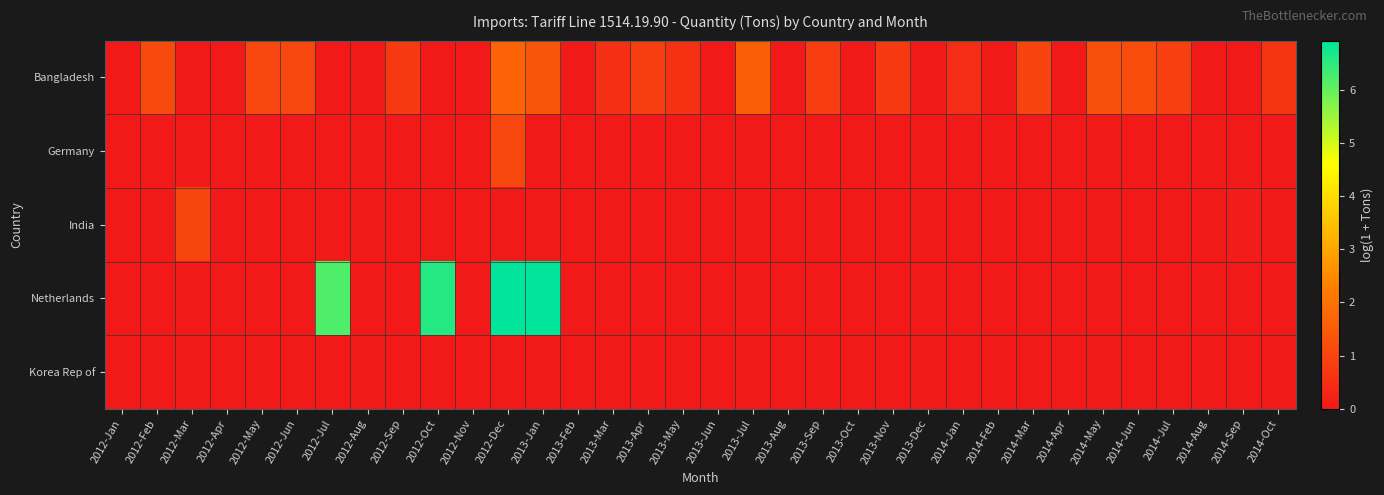

Reading left to right, what are all the values shown in this chart?

Bangladesh: 2012-Jan=0.0	2012-Feb=1.1	2012-Mar=0.0	2012-Apr=0.0	2012-May=1.0	2012-Jun=1.0	2012-Jul=0.0	2012-Aug=0.0	2012-Sep=0.7	2012-Oct=0.0	2012-Nov=0.0	2012-Dec=1.7	2013-Jan=1.4	2013-Feb=0.0	2013-Mar=0.5	2013-Apr=0.9	2013-May=0.5	2013-Jun=0.0	2013-Jul=1.6	2013-Aug=0.0	2013-Sep=0.8	2013-Oct=0.0	2013-Nov=0.7	2013-Dec=0.0	2014-Jan=0.5	2014-Feb=0.0	2014-Mar=1.0	2014-Apr=0.0	2014-May=1.2	2014-Jun=1.2	2014-Jul=0.9	2014-Aug=0.0	2014-Sep=0.0	2014-Oct=0.6
Germany: 2012-Jan=0.0	2012-Feb=0.0	2012-Mar=0.0	2012-Apr=0.0	2012-May=0.0	2012-Jun=0.0	2012-Jul=0.0	2012-Aug=0.0	2012-Sep=0.0	2012-Oct=0.0	2012-Nov=0.0	2012-Dec=1.0	2013-Jan=0.0	2013-Feb=0.0	2013-Mar=0.0	2013-Apr=0.0	2013-May=0.0	2013-Jun=0.0	2013-Jul=0.0	2013-Aug=0.0	2013-Sep=0.0	2013-Oct=0.0	2013-Nov=0.0	2013-Dec=0.0	2014-Jan=0.0	2014-Feb=0.0	2014-Mar=0.0	2014-Apr=0.0	2014-May=0.0	2014-Jun=0.0	2014-Jul=0.0	2014-Aug=0.0	2014-Sep=0.0	2014-Oct=0.0
India: 2012-Jan=0.0	2012-Feb=0.0	2012-Mar=1.0	2012-Apr=0.0	2012-May=0.0	2012-Jun=0.0	2012-Jul=0.0	2012-Aug=0.0	2012-Sep=0.0	2012-Oct=0.0	2012-Nov=0.0	2012-Dec=0.0	2013-Jan=0.0	2013-Feb=0.0	2013-Mar=0.0	2013-Apr=0.0	2013-May=0.0	2013-Jun=0.0	2013-Jul=0.0	2013-Aug=0.0	2013-Sep=0.0	2013-Oct=0.0	2013-Nov=0.0	2013-Dec=0.0	2014-Jan=0.0	2014-Feb=0.0	2014-Mar=0.0	2014-Apr=0.0	2014-May=0.0	2014-Jun=0.0	2014-Jul=0.0	2014-Aug=0.0	2014-Sep=0.1	2014-Oct=0.0
Netherlands: 2012-Jan=0.0	2012-Feb=0.0	2012-Mar=0.0	2012-Apr=0.0	2012-May=0.0	2012-Jun=0.0	2012-Jul=6.2	2012-Aug=0.0	2012-Sep=0.0	2012-Oct=6.6	2012-Nov=0.0	2012-Dec=6.9	2013-Jan=6.9	2013-Feb=0.0	2013-Mar=0.0	2013-Apr=0.0	2013-May=0.0	2013-Jun=0.0	2013-Jul=0.0	2013-Aug=0.0	2013-Sep=0.0	2013-Oct=0.0	2013-Nov=0.0	2013-Dec=0.0	2014-Jan=0.0	2014-Feb=0.0	2014-Mar=0.0	2014-Apr=0.0	2014-May=0.0	2014-Jun=0.0	2014-Jul=0.0	2014-Aug=0.0	2014-Sep=0.0	2014-Oct=0.0
Korea Rep of: 2012-Jan=0.0	2012-Feb=0.0	2012-Mar=0.0	2012-Apr=0.0	2012-May=0.0	2012-Jun=0.0	2012-Jul=0.0	2012-Aug=0.0	2012-Sep=0.0	2012-Oct=0.0	2012-Nov=0.0	2012-Dec=0.0	2013-Jan=0.0	2013-Feb=0.0	2013-Mar=0.0	2013-Apr=0.0	2013-May=0.0	2013-Jun=0.0	2013-Jul=0.0	2013-Aug=0.0	2013-Sep=0.0	2013-Oct=0.0	2013-Nov=0.0	2013-Dec=0.0	2014-Jan=0.0	2014-Feb=0.0	2014-Mar=0.0	2014-Apr=0.0	2014-May=0.0	2014-Jun=0.0	2014-Jul=0.0	2014-Aug=0.0	2014-Sep=0.0	2014-Oct=0.0